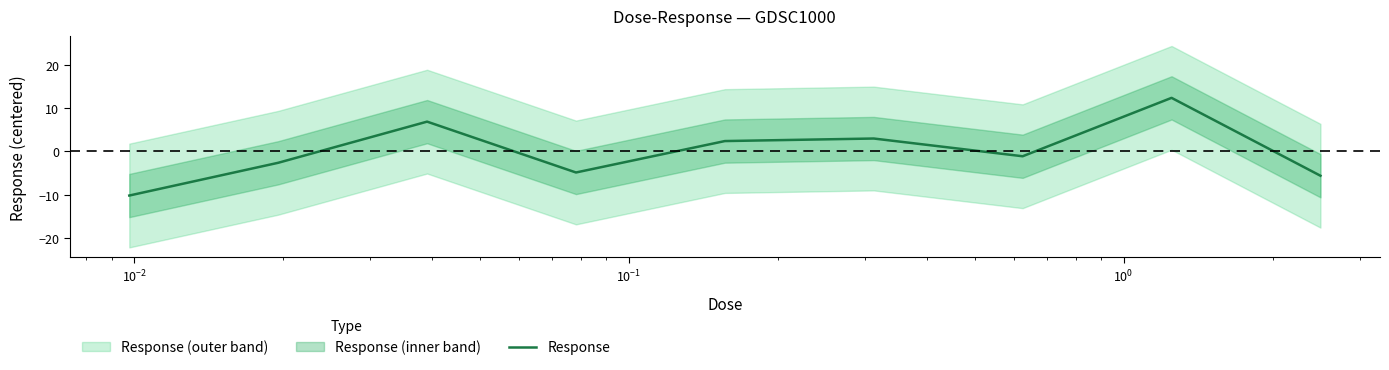

What is the highest value of the Response series?

12.4